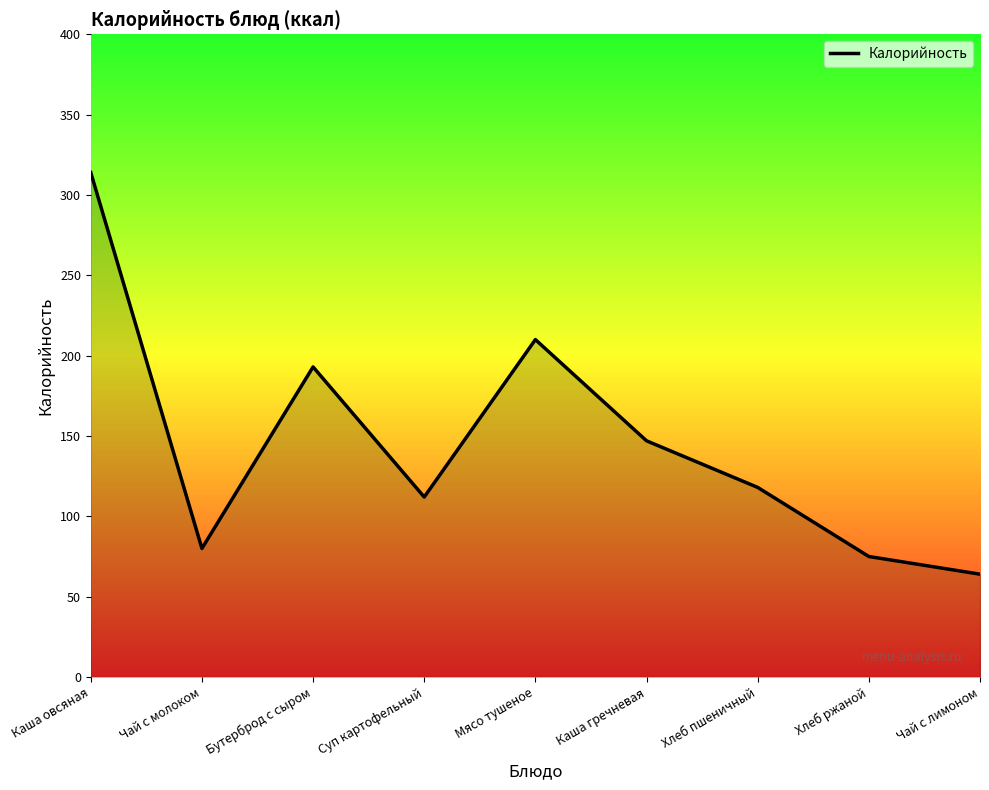

Which category has the lowest value across all series?

Чай с лимоном